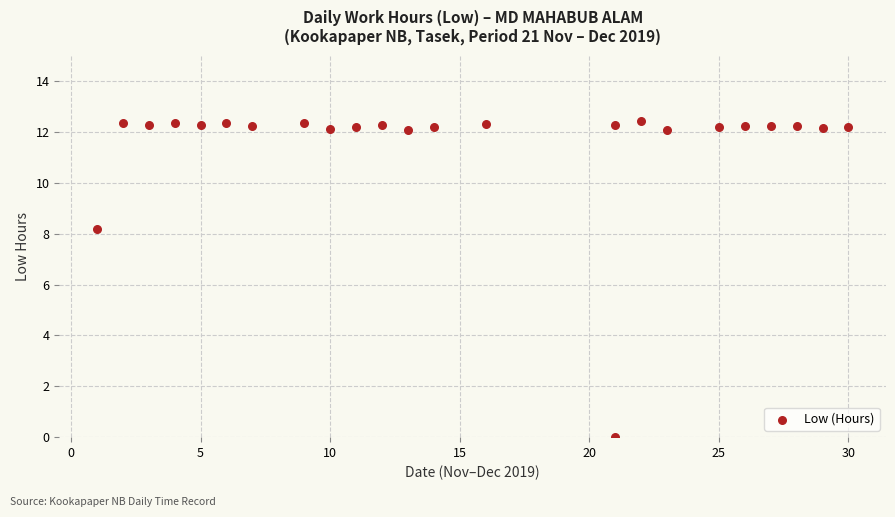

What is the range of Y values (max minus min)?

12.4